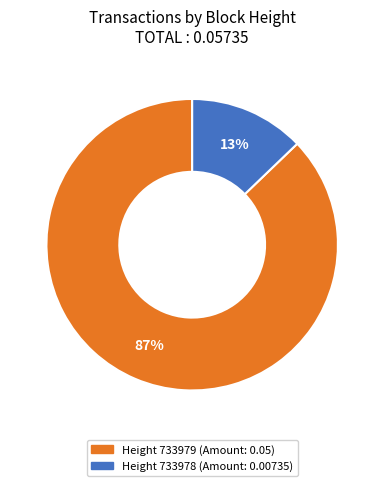

To the nearest percent, what is the average slice percentage?

50%